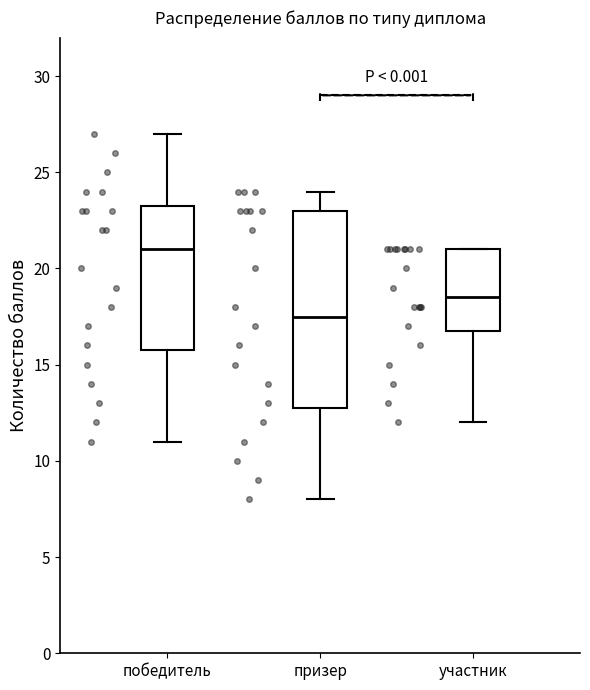

Where is the lower edge of the box for участник on the y-axis? The values are not printed on the chart, so give them approximately, as read against the axis.

17.0